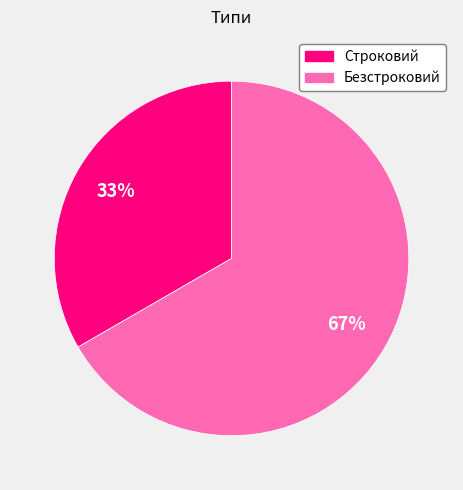

Is the sum of Строковий and Безстроковий greater than half?

Yes